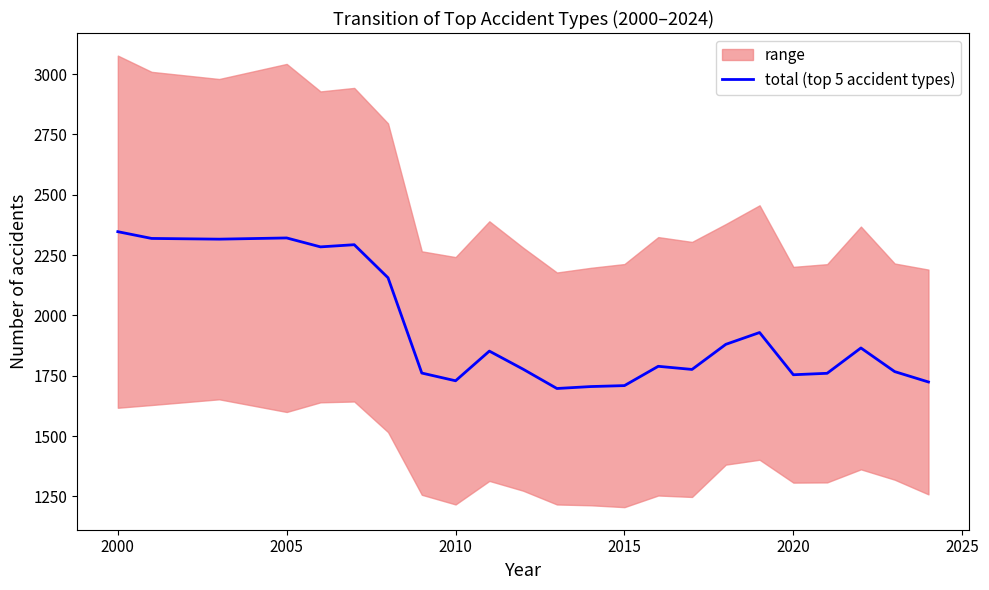

How many points are lower than both their immediate neighbors (excluding endpoints)?

6